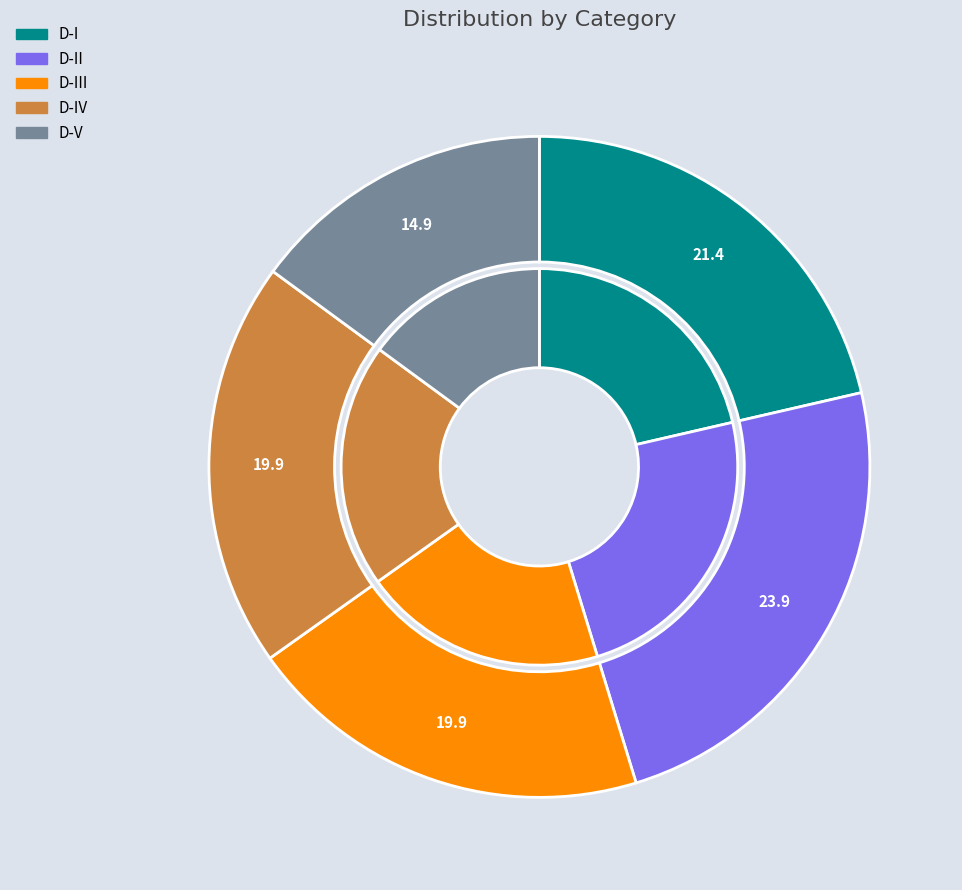

Is it true that D-IV is 11% of the pie?

False